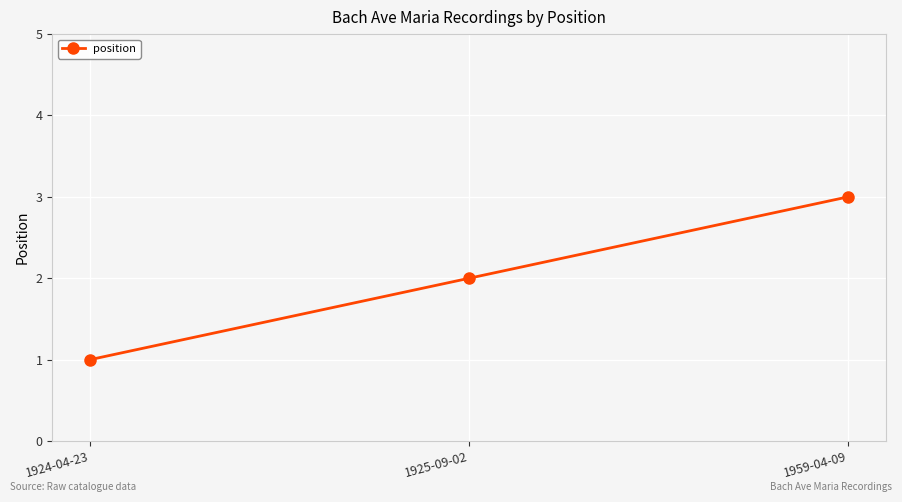

Does the chart display data point markers on the line(s)?

Yes